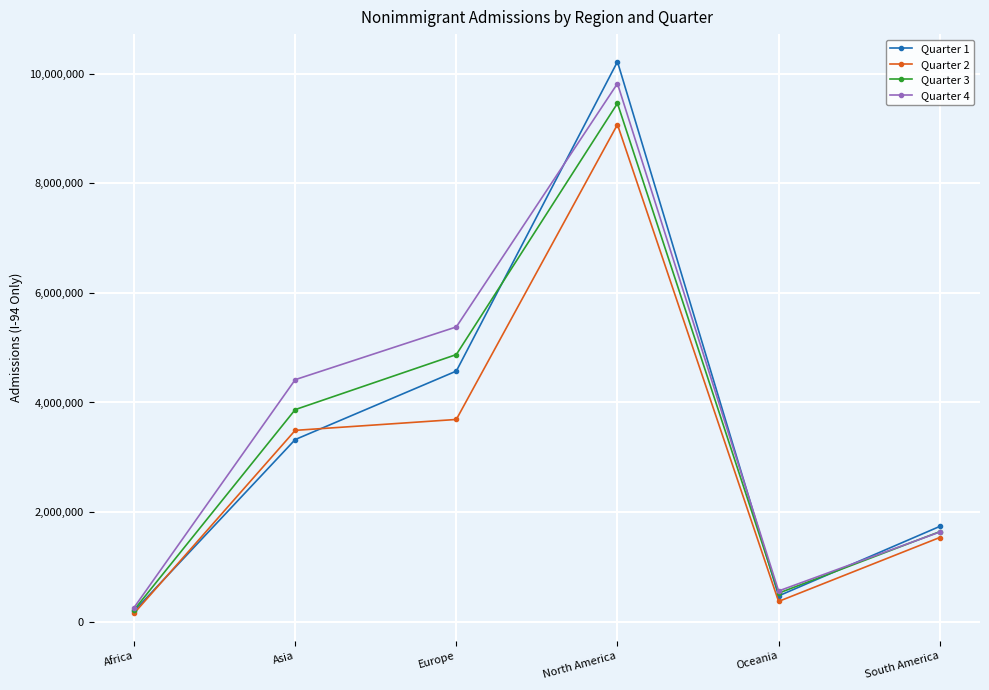

Does the chart have visible grid lines?

Yes